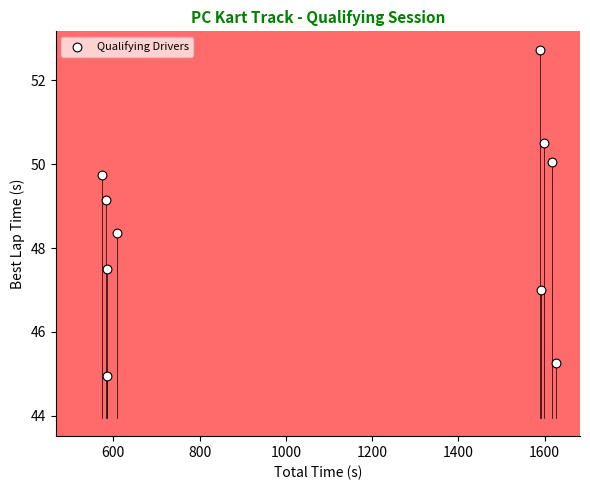

What is the average Y value?

48.5